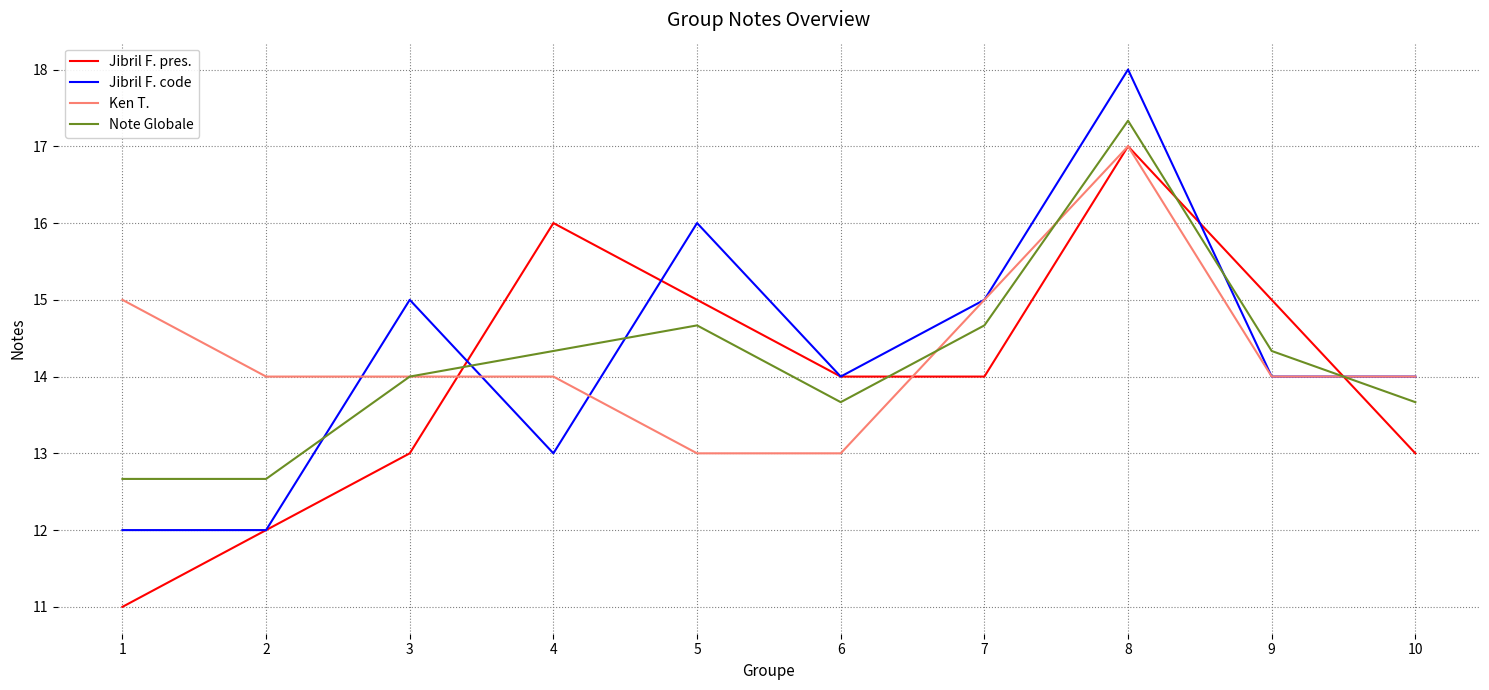

Count the number of data series in this chart.

4